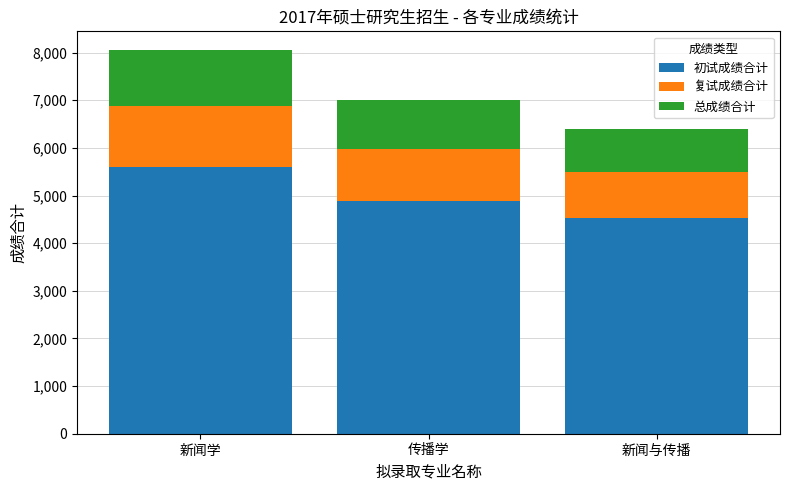

What is the highest value of the 初试成绩合计 series?

5598.0